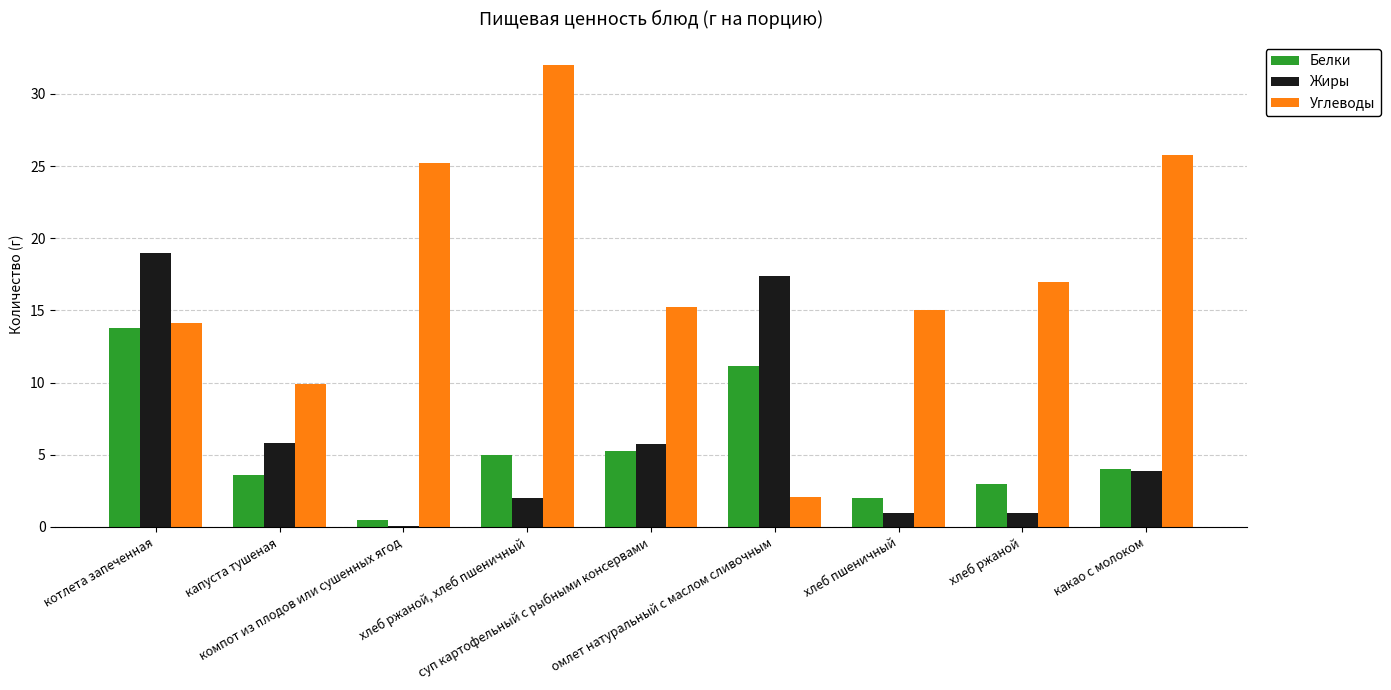

What are all the series names shown in the legend?

Белки, Жиры, Углеводы